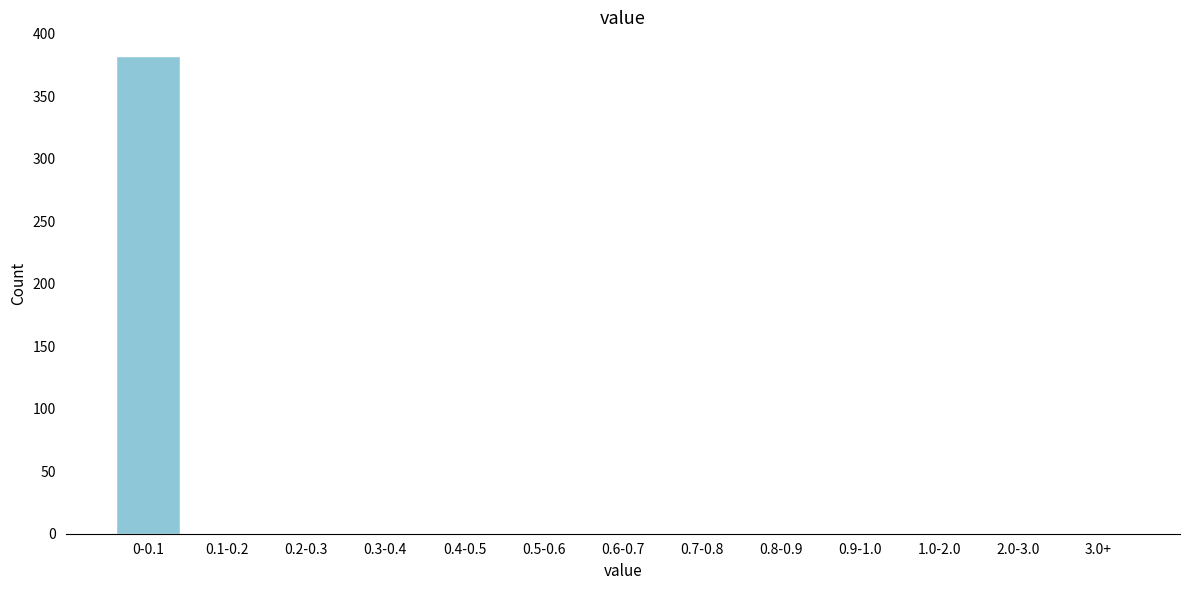

Reading left to right, extract all data points from this chart.

0-0.1=382	0.1-0.2=0	0.2-0.3=0	0.3-0.4=0	0.4-0.5=0	0.5-0.6=0	0.6-0.7=0	0.7-0.8=0	0.8-0.9=0	0.9-1.0=0	1.0-2.0=0	2.0-3.0=0	3.0+=0